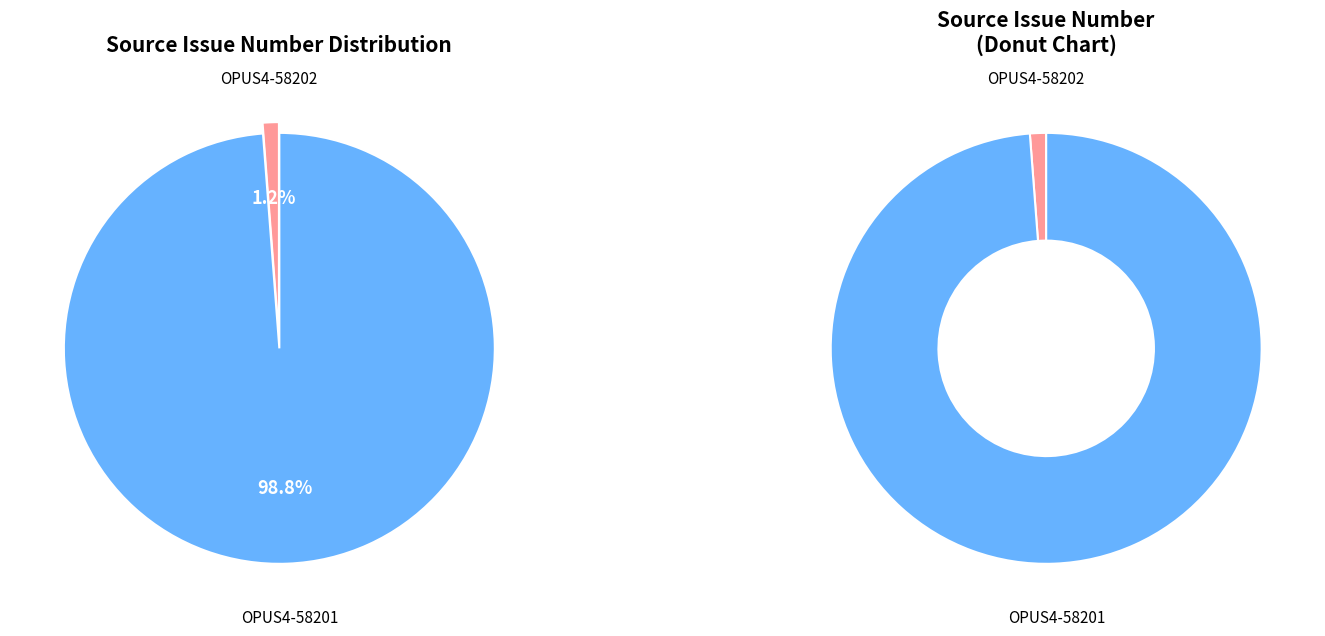

Rank the categories by value from highest to lowest.

OPUS4-58201, OPUS4-58202